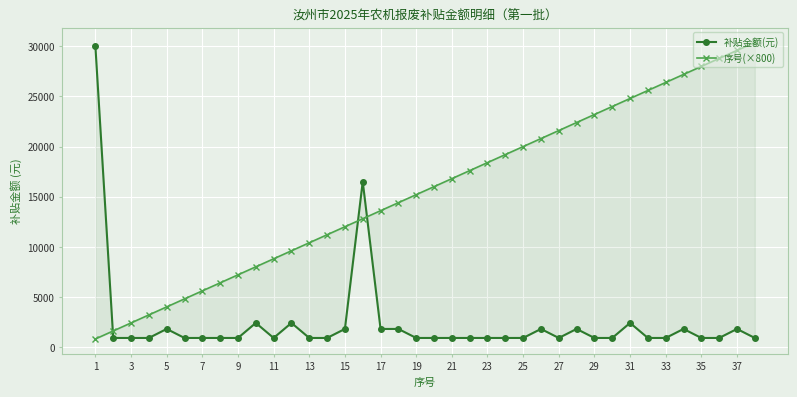

How many values in the 序号(×800) series exceed 16000?

18